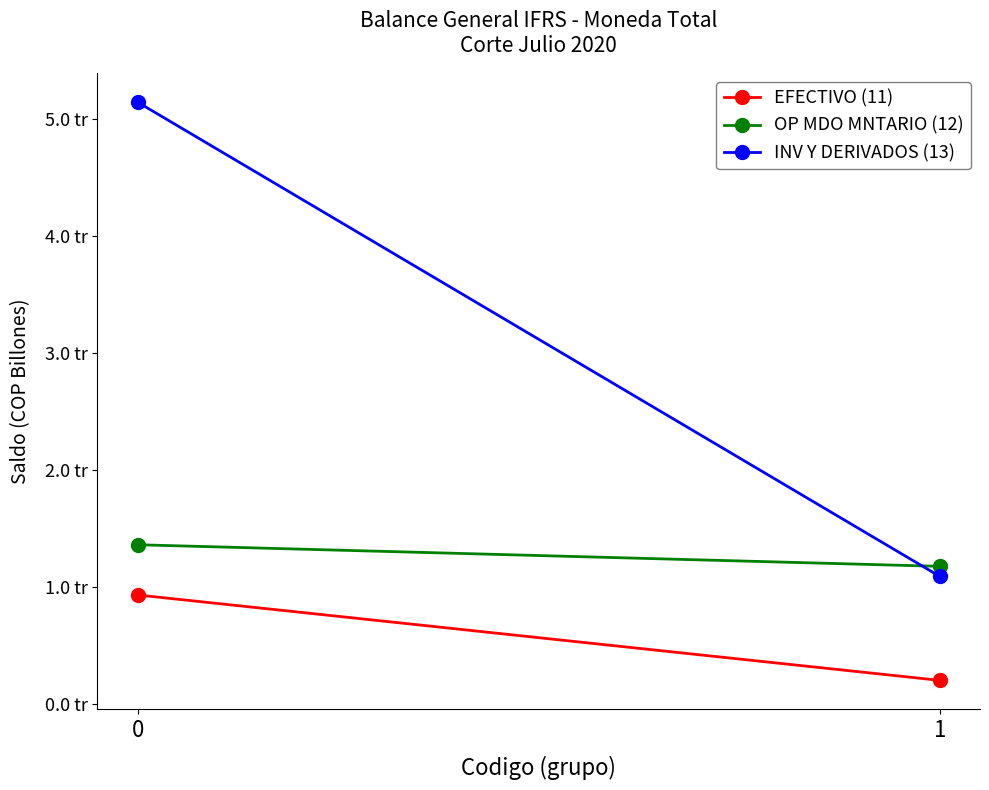

What are all the series names shown in the legend?

EFECTIVO (11), OP MDO MNTARIO (12), INV Y DERIVADOS (13)